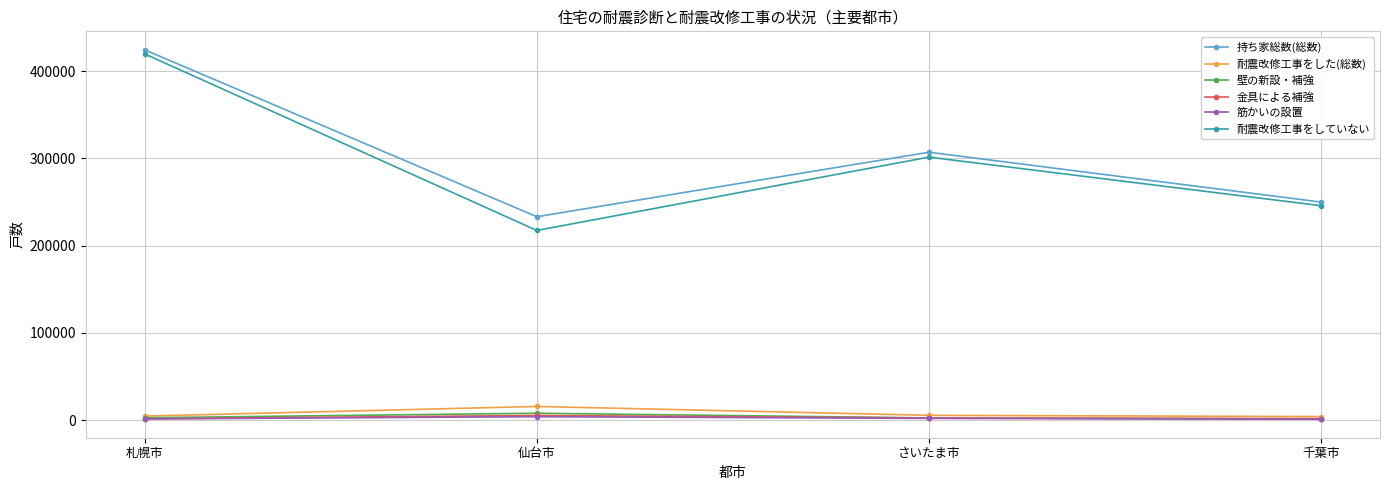

True or false: 持ち家総数(総数) and 筋かいの設置 cross at least once.

False